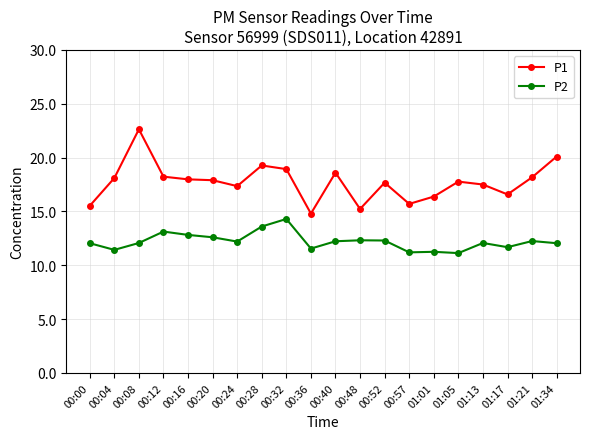

What is the label of the 4th point from the left?

00:12